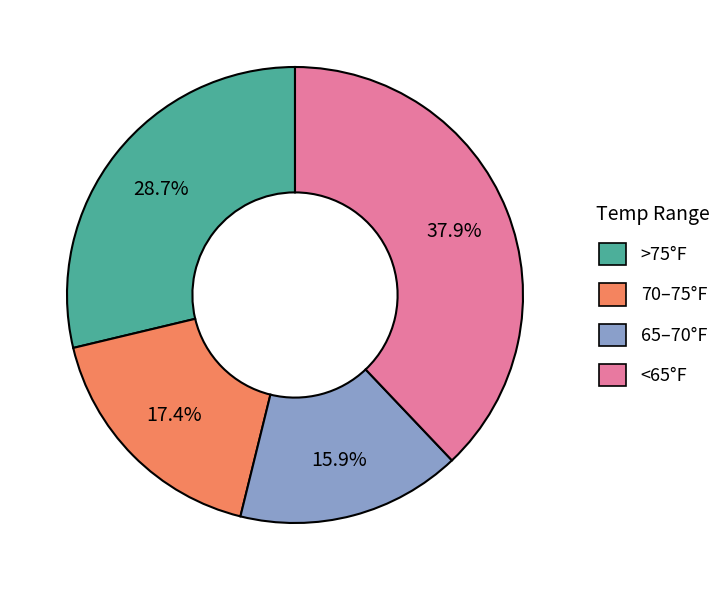

Does any single category account for the majority?

No